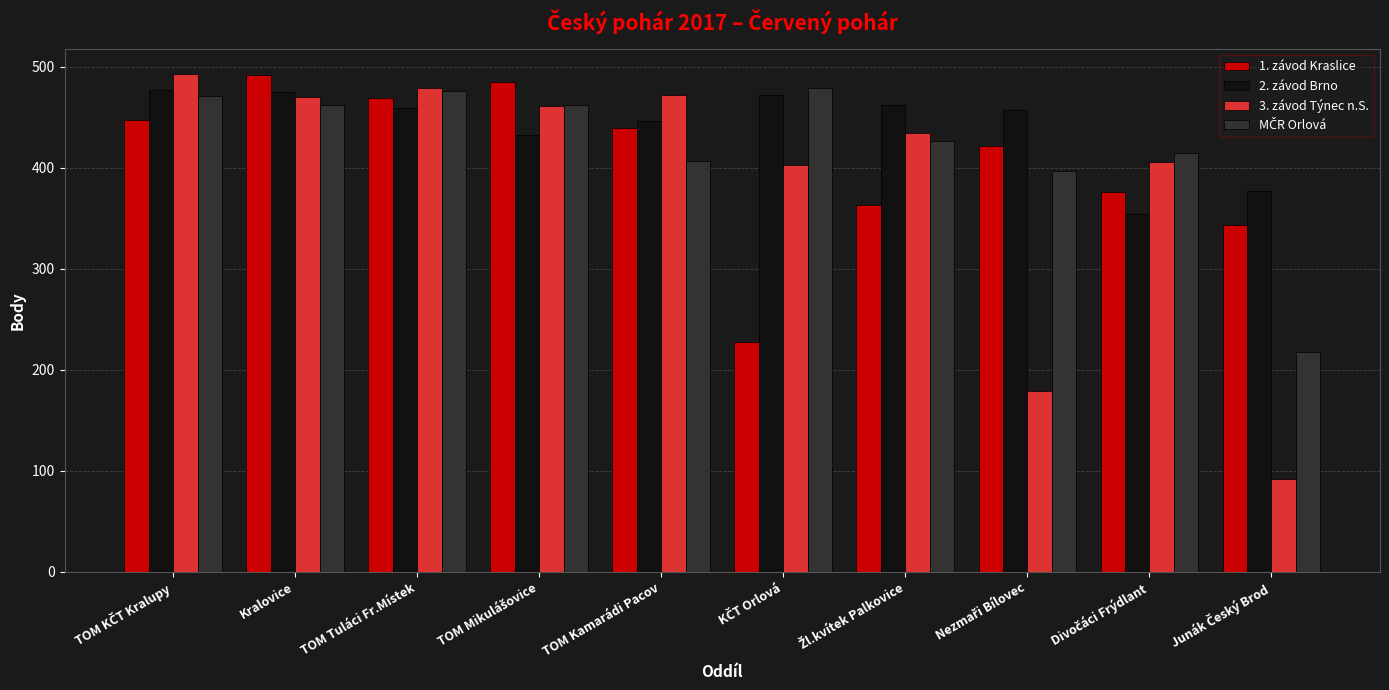

Which series has the largest range (max minus min)?

3. závod Týnec n.S.